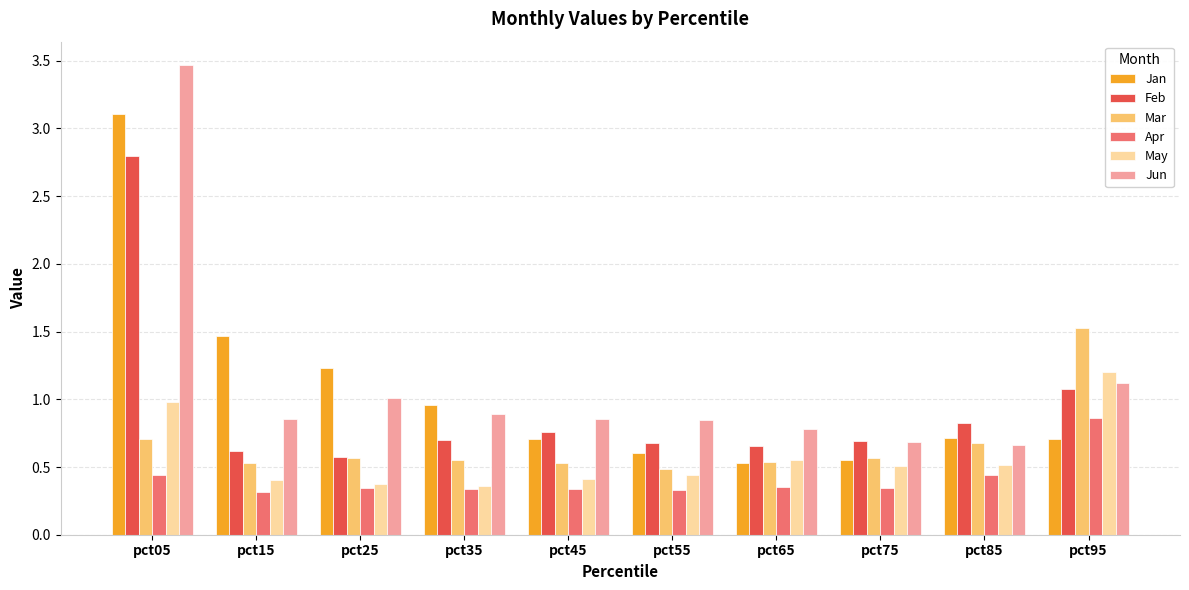

Where is Jun nearest to the value 2?

pct95